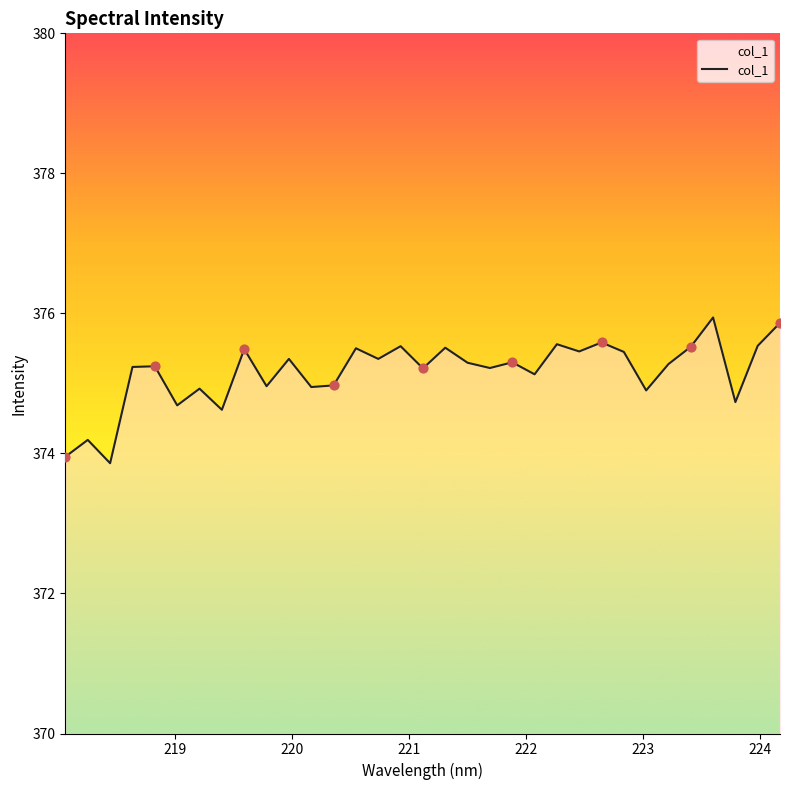

What is the smallest value displayed?

373.9